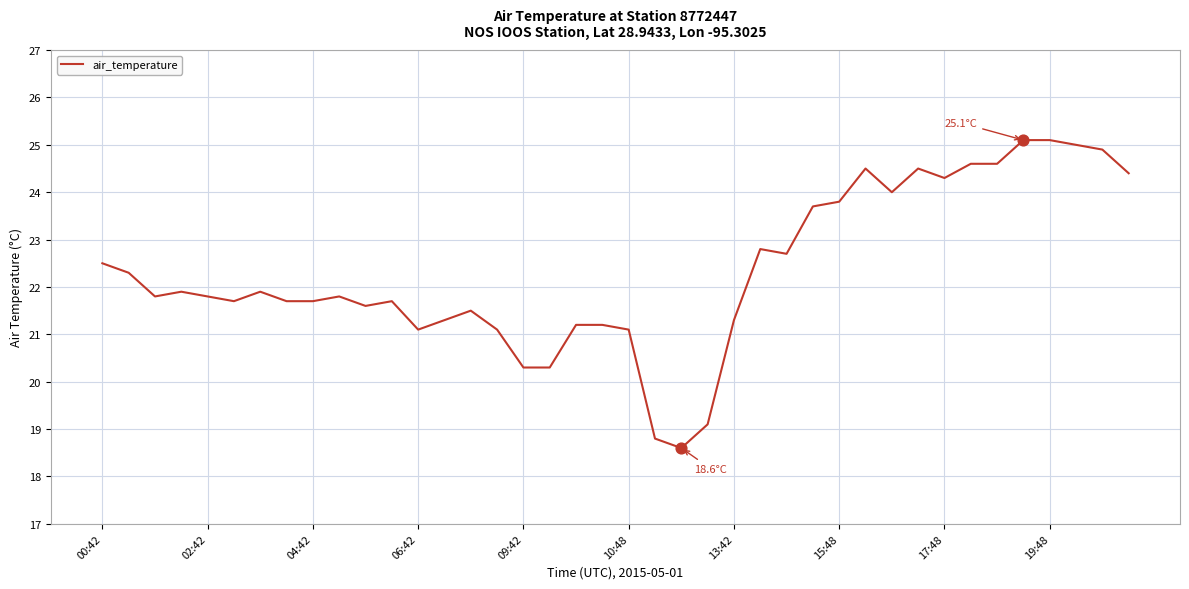

What is the difference between the maximum and minimum values?

6.5